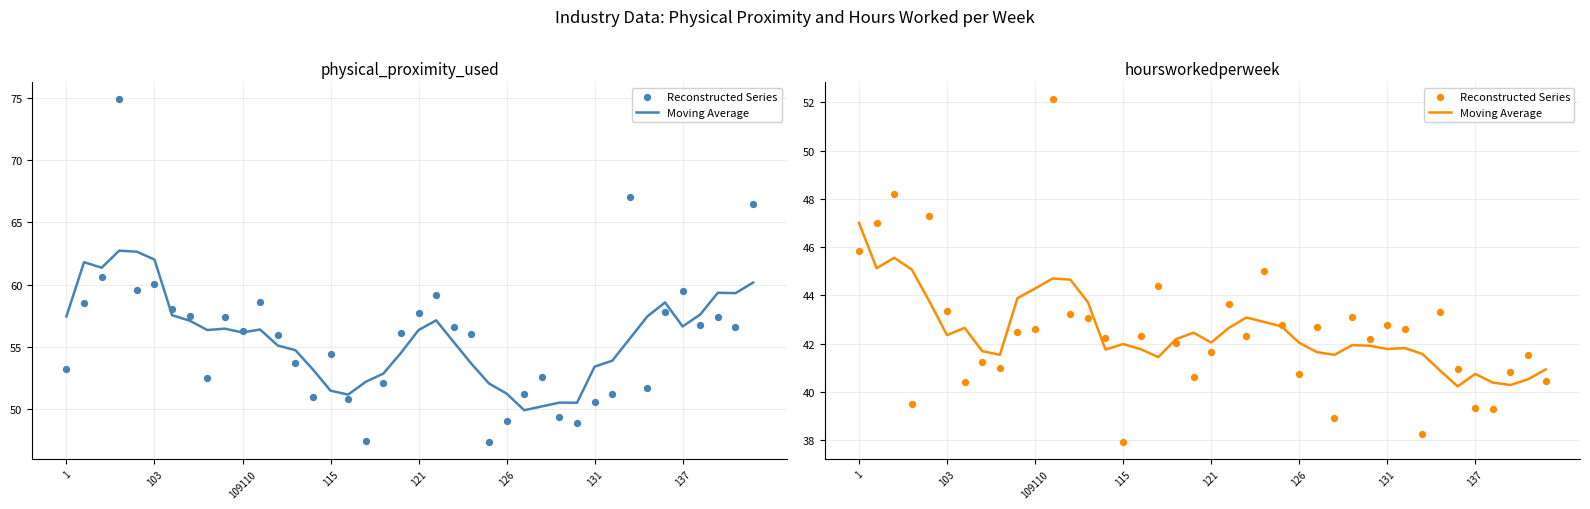

Which series has the widest spread of Y values?

Reconstructed Series